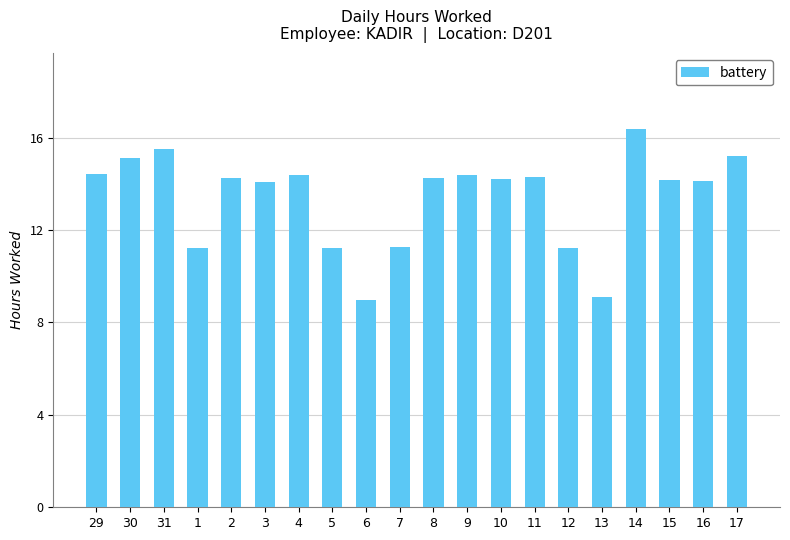

What is the sum of all values?

267.7